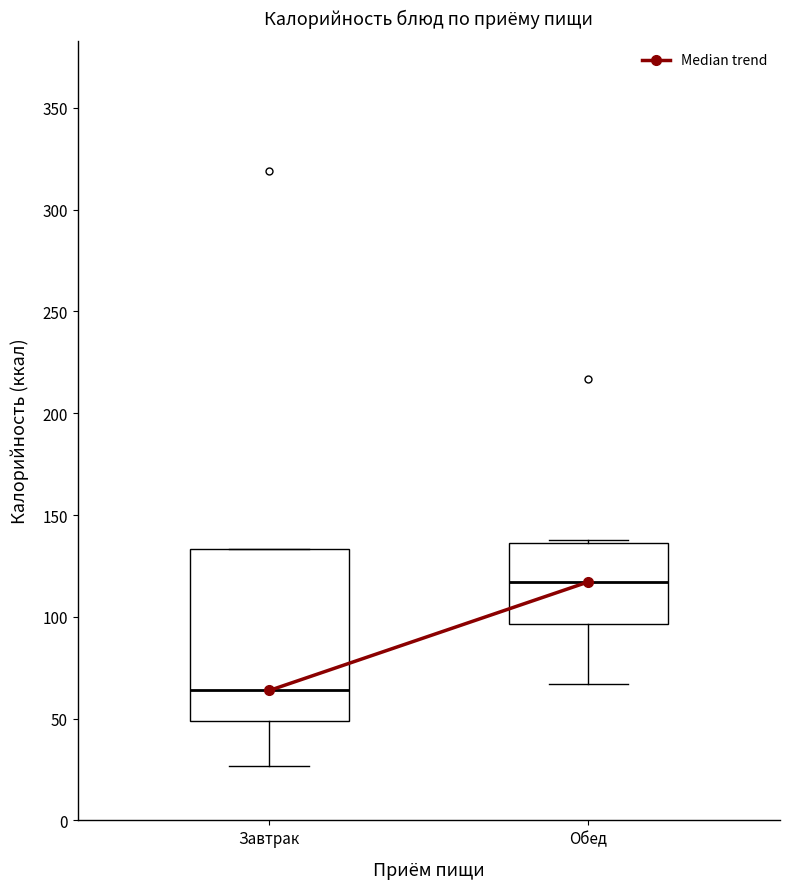

Comparing the boxes themselves (not the whiskers), which one is the tallest?

Завтрак